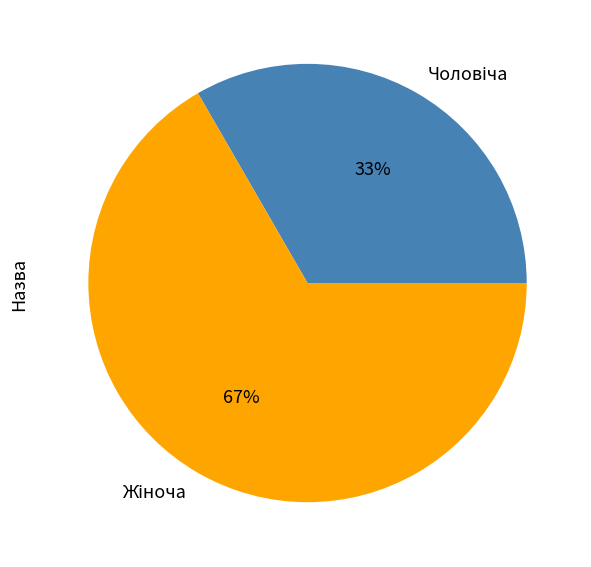

Count the number of slices in the pie.

2